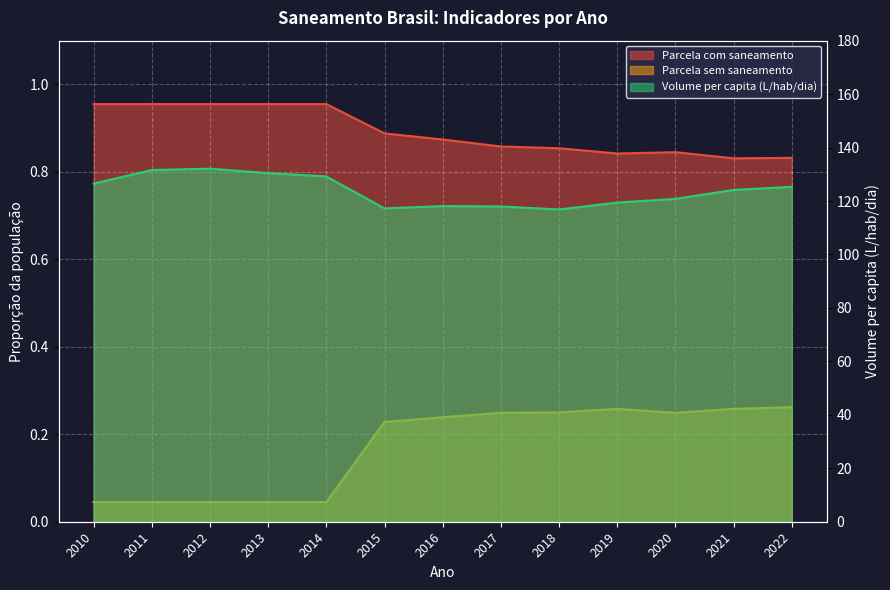

Reading left to right, list all the values displayed in this chart.

Parcela com saneamento: 2010=1.0	2011=1.0	2012=1.0	2013=1.0	2014=1.0	2015=0.9	2016=0.9	2017=0.9	2018=0.9	2019=0.8	2020=0.8	2021=0.8	2022=0.8
Parcela sem saneamento: 2010=0.0	2011=0.0	2012=0.0	2013=0.0	2014=0.0	2015=0.2	2016=0.2	2017=0.2	2018=0.2	2019=0.3	2020=0.2	2021=0.3	2022=0.3
Volume per capita (L/hab/dia): 2010=126.5	2011=131.6	2012=132.1	2013=130.4	2014=129.2	2015=117.2	2016=118.1	2017=118.0	2018=116.8	2019=119.4	2020=120.8	2021=124.2	2022=125.3